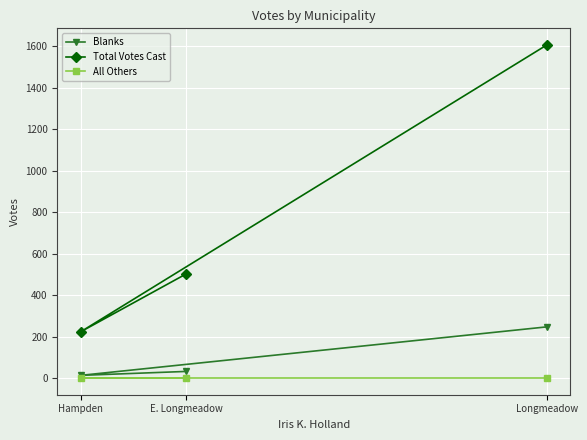

What is the difference between the highest and lowest values at Hampden?

223